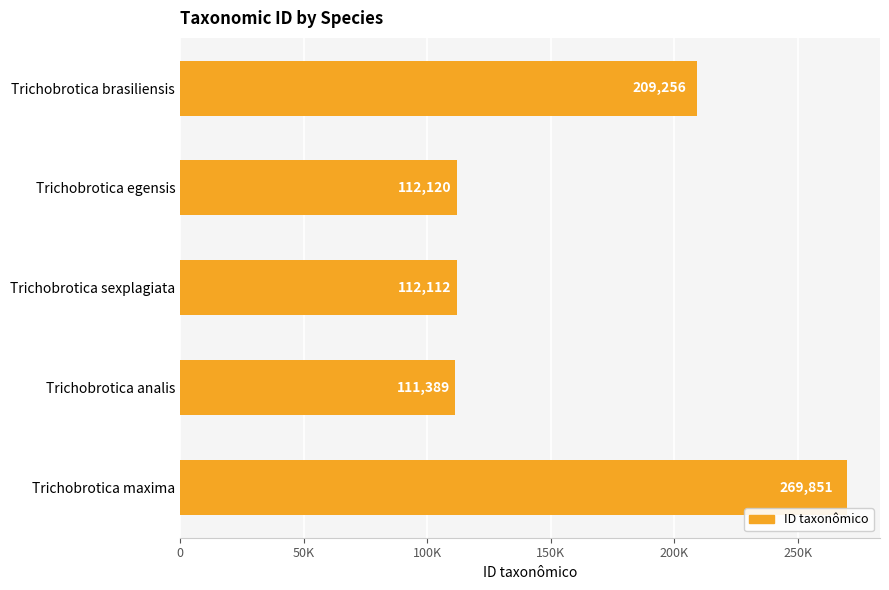

Does the chart contain any negative values?

No